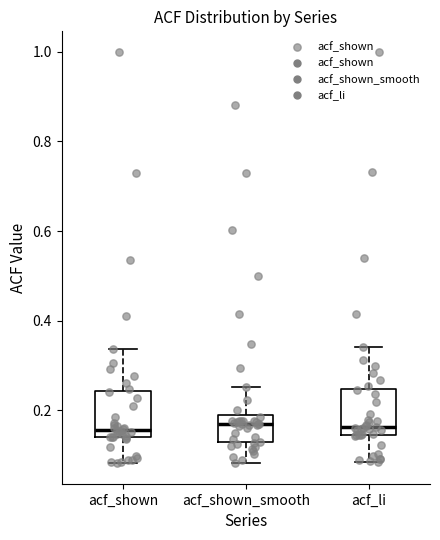

Reading left to right, transcribe this box plot: for each box, give where its median line is, the range the box spans, and where its two whiskers end, as read against the y-axis. The values are not printed on the chart, so give them approximately, as read against the axis.

acf_shown: median 0.16, box 0.14 to 0.24, whiskers 0.08 to 0.34
acf_shown_smooth: median 0.18 (just below the box's upper edge), box 0.12 to 0.18, whiskers 0.08 to 0.26
acf_li: median 0.16, box 0.14 to 0.24, whiskers 0.08 to 0.34